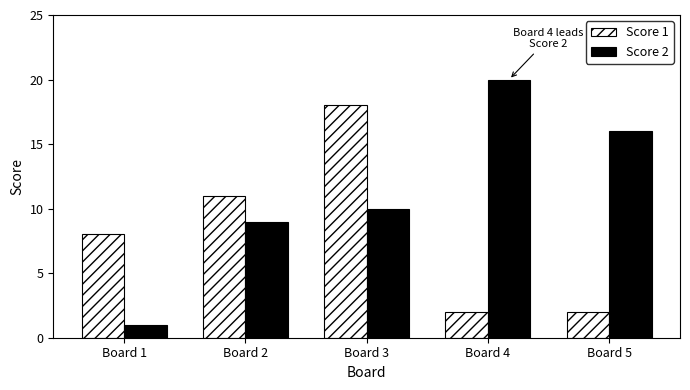

What is the approximate value of Score 1 at Board 5?

2